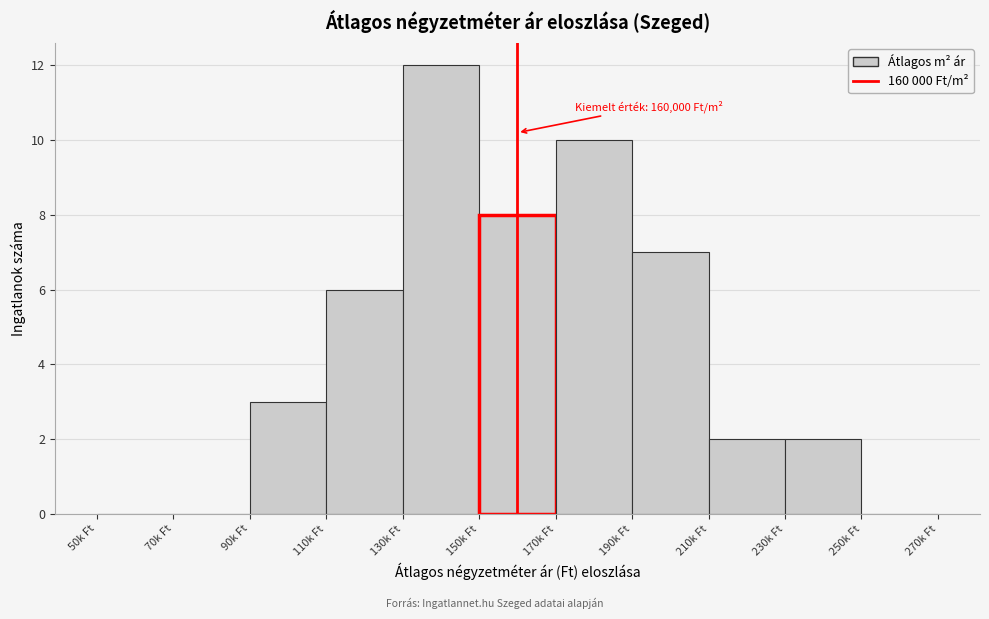

Reading left to right, transcribe all the data shown in this chart.

50k Ft=0	70k Ft=0	90k Ft=3	110k Ft=6	130k Ft=12	150k Ft=8	170k Ft=10	190k Ft=7	210k Ft=2	230k Ft=2	250k Ft=0